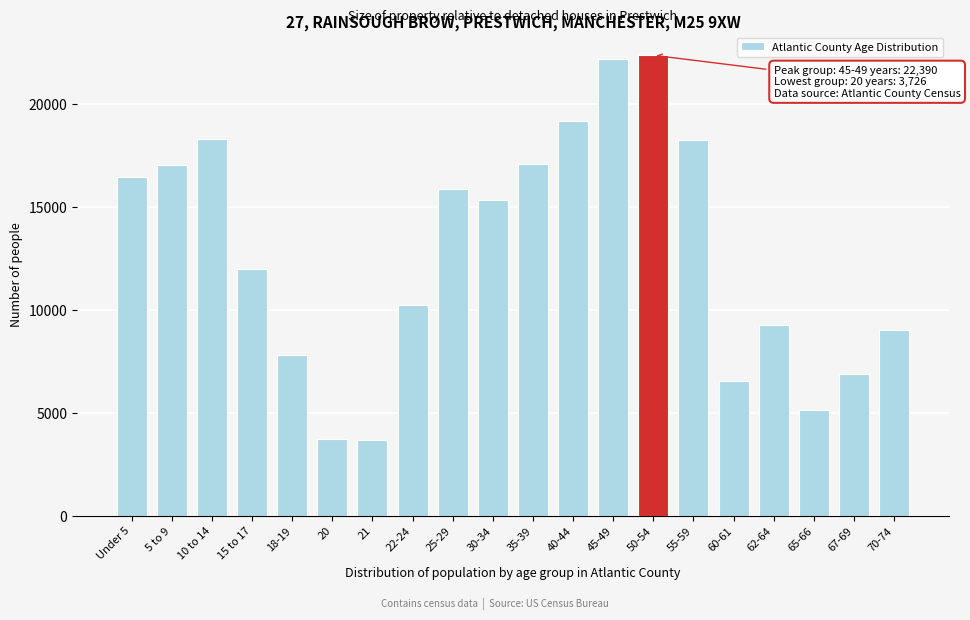

Which has a higher value, 45-49 or 5 to 9?

45-49